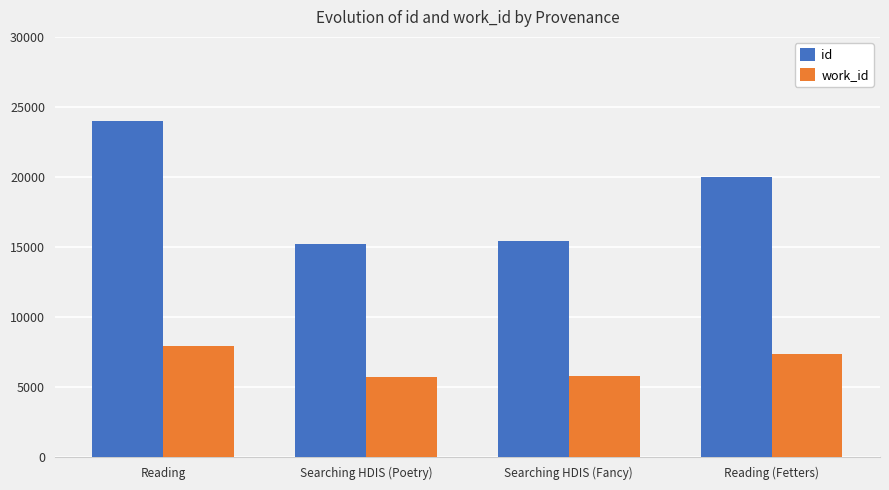

Which series has the widest spread of values?

id